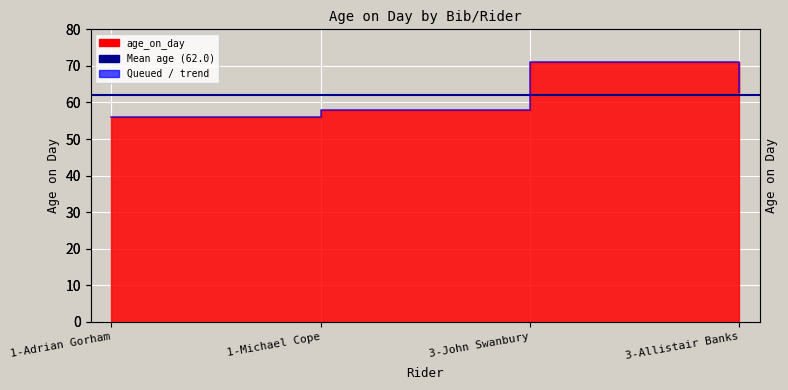

Where is the data nearest to the value 63?

3-Allistair Banks